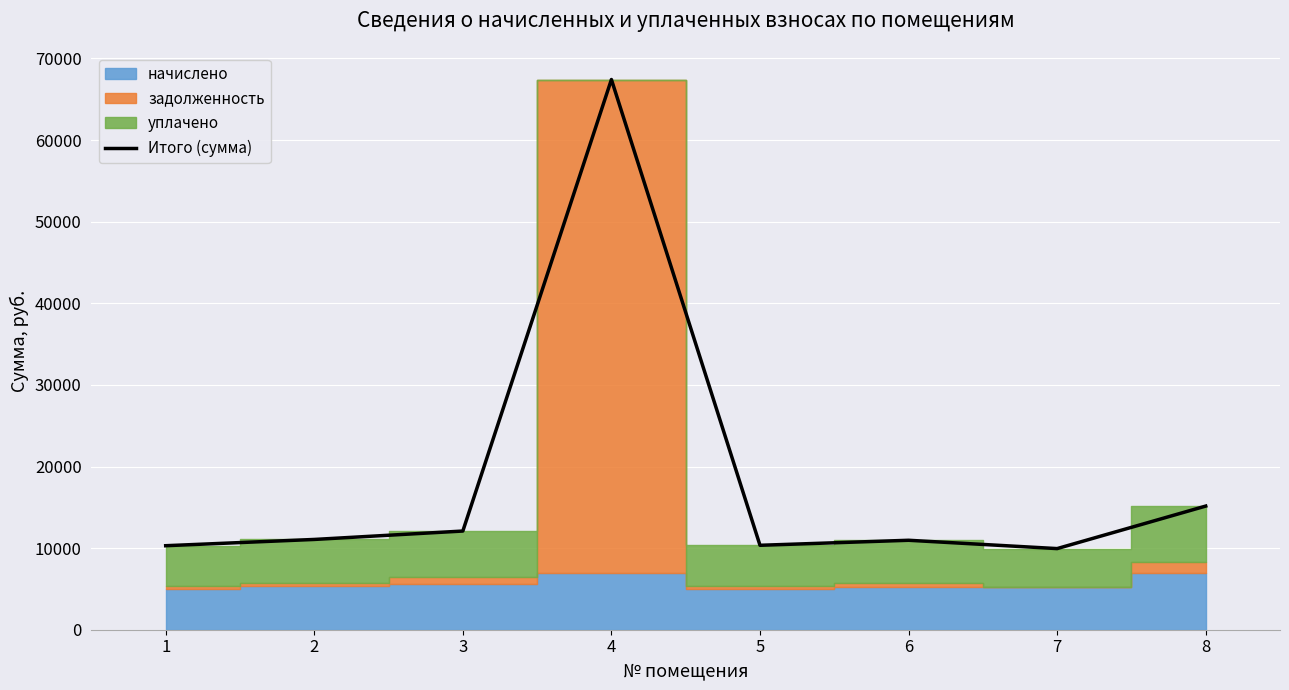

Where does the data first go above 11063?

2